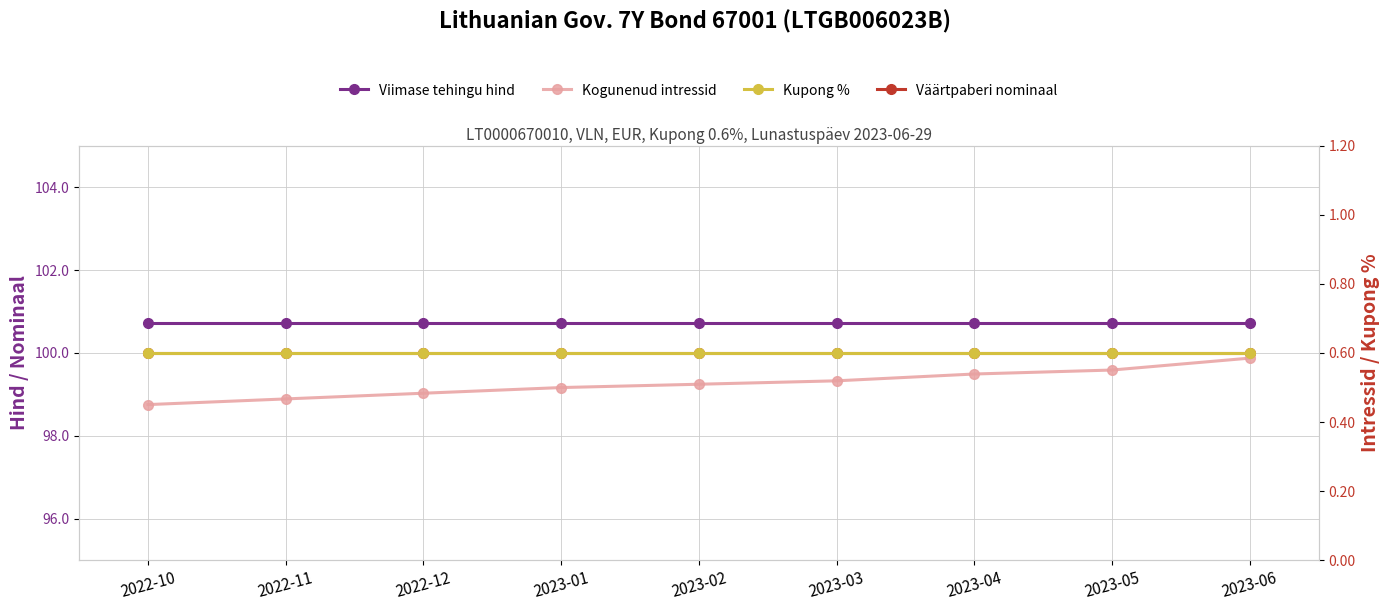

List the series in order of their peak value, lowest first.

Kogunenud intressid, Kupong %, Väärtpaberi nominaal, Viimase tehingu hind